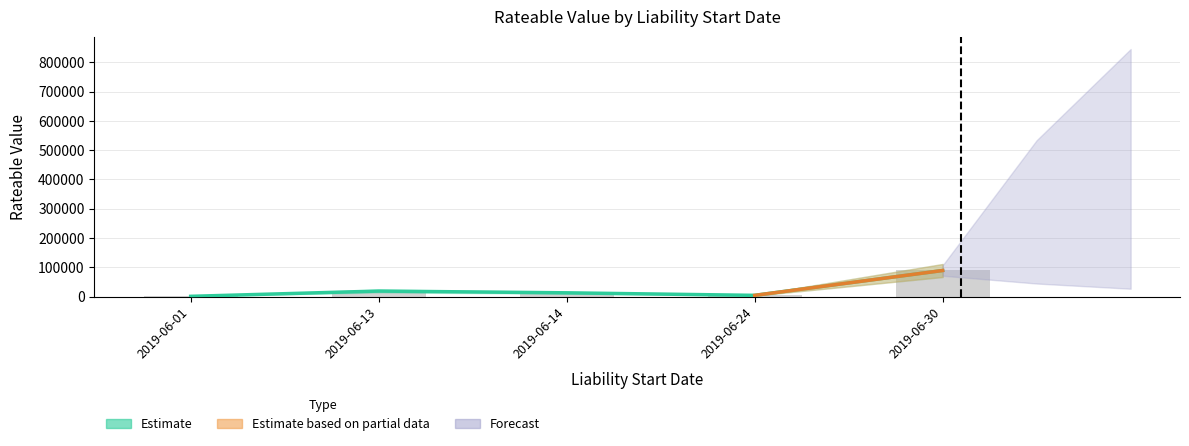

True or false: the data shows 411 at 2019-06-01.

False